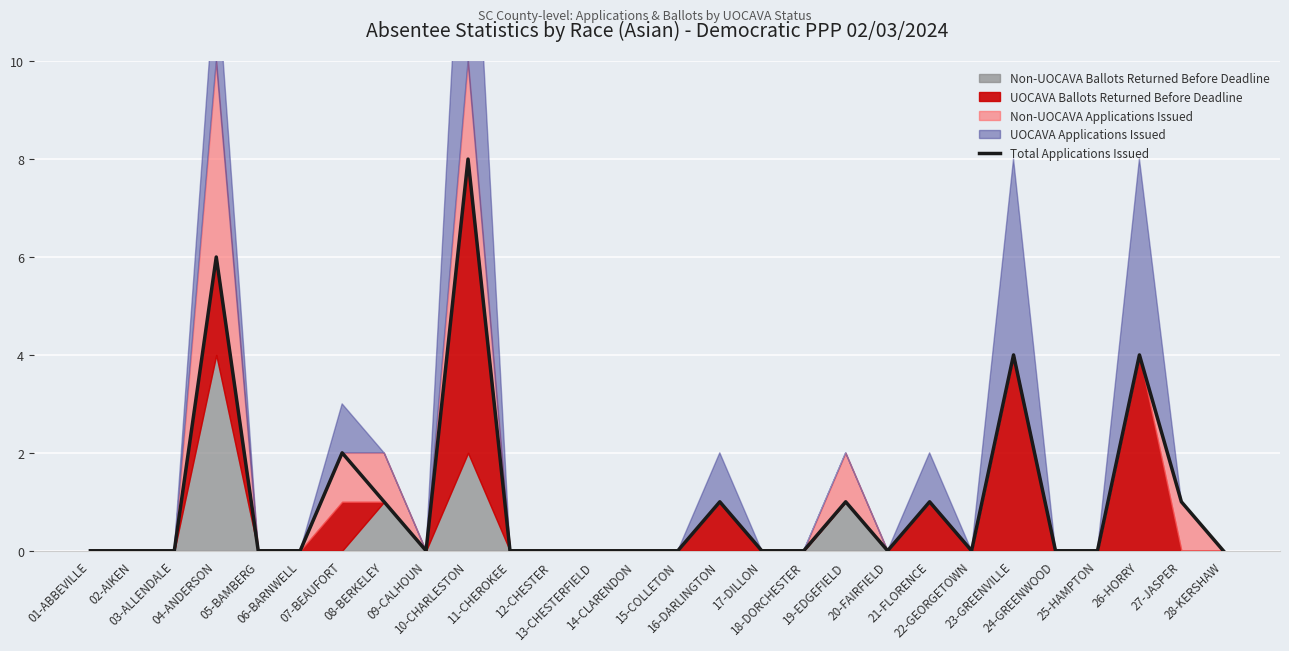

Rank the categories by value from lowest to highest.

01-ABBEVILLE, 02-AIKEN, 03-ALLENDALE, 05-BAMBERG, 06-BARNWELL, 09-CALHOUN, 11-CHEROKEE, 12-CHESTER, 13-CHESTERFIELD, 14-CLARENDON, 15-COLLETON, 17-DILLON, 18-DORCHESTER, 20-FAIRFIELD, 22-GEORGETOWN, 24-GREENWOOD, 25-HAMPTON, 28-KERSHAW, 08-BERKELEY, 16-DARLINGTON, 19-EDGEFIELD, 21-FLORENCE, 27-JASPER, 07-BEAUFORT, 23-GREENVILLE, 26-HORRY, 04-ANDERSON, 10-CHARLESTON